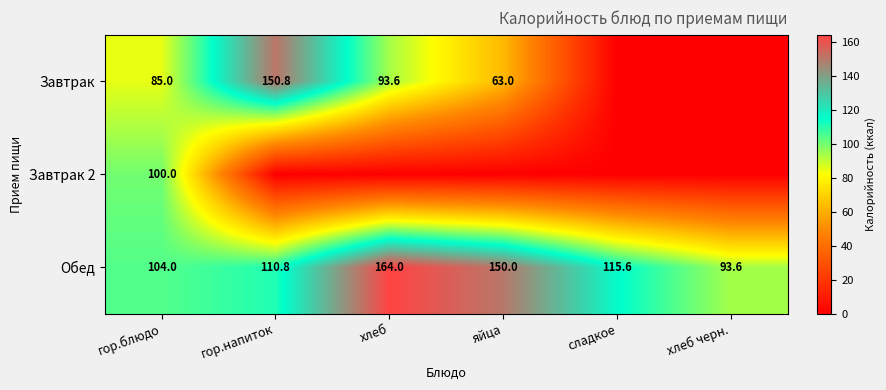

What is the highest value of the Обед series?

164.0